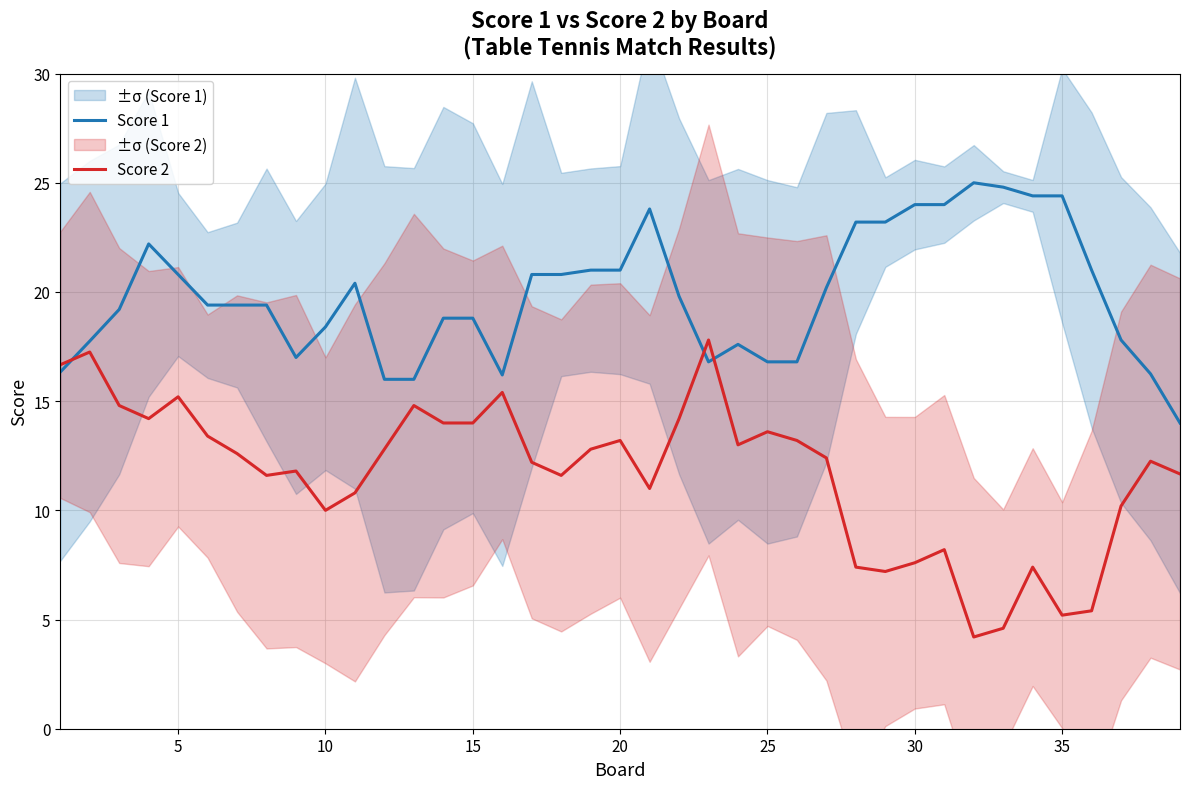

Which series has the largest total across all categories?

Score 1